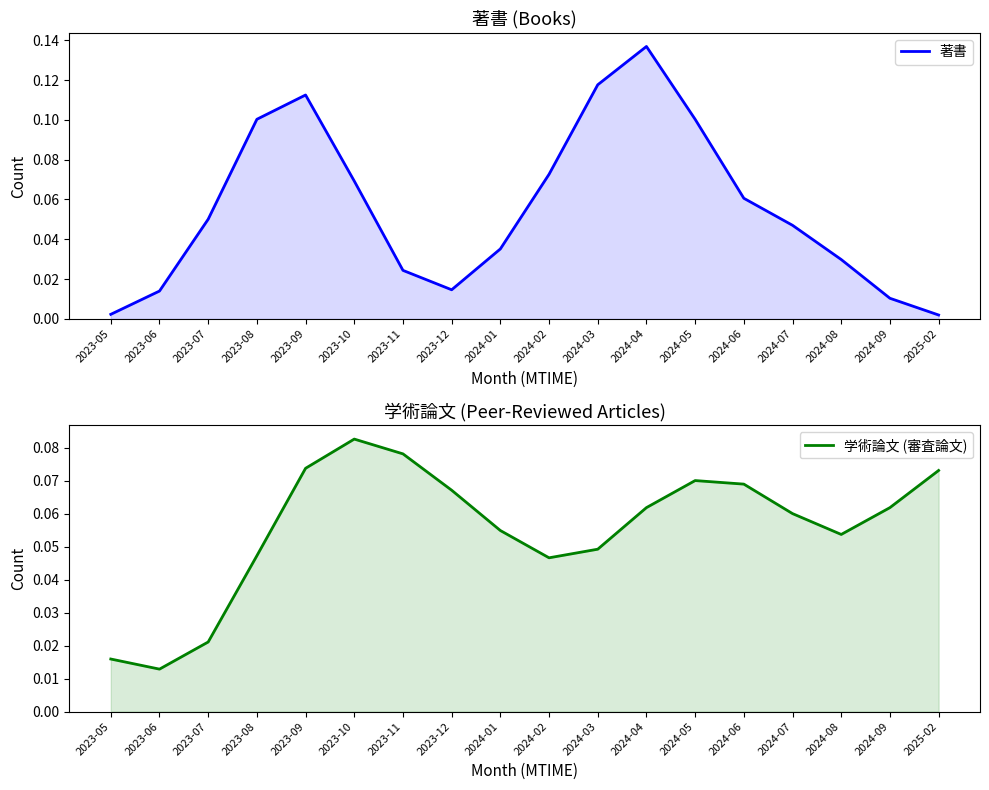

What is the average value of the 著書 series?

0.1